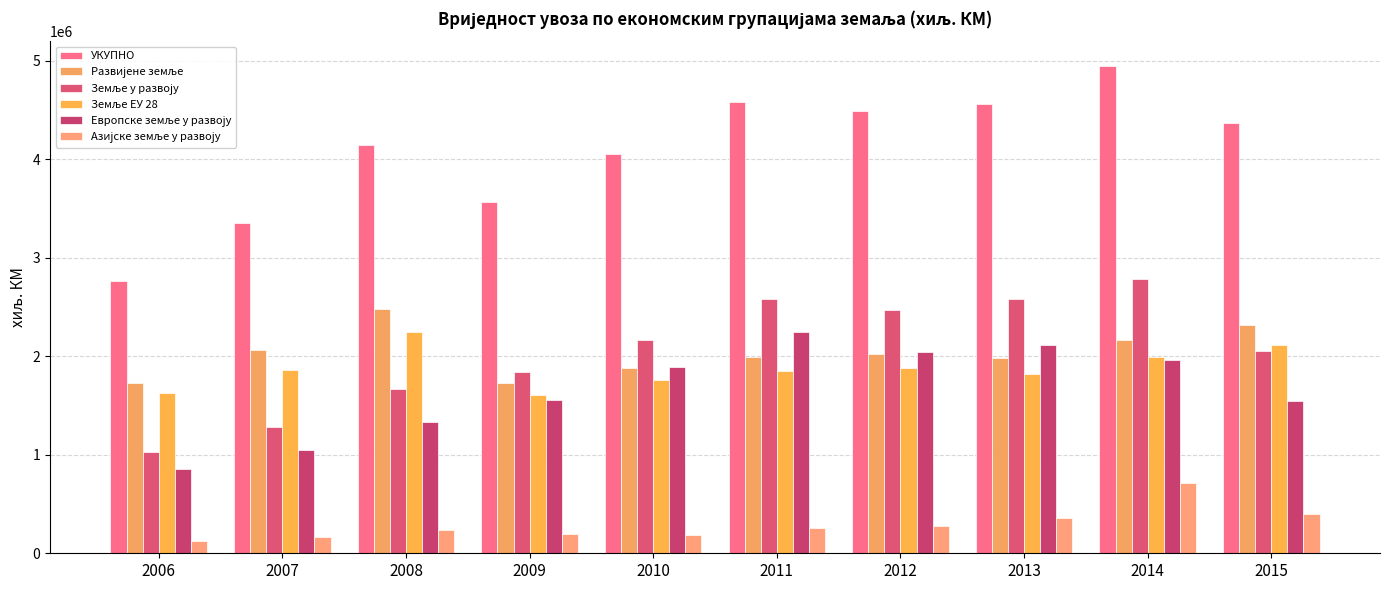

Reading right to left, extract all data points from this chart.

УКУПНО: 4369179	4946061	4557635	4487548	4577526	4053084	3567879	4146519	3347925	2760163
Развијене земље: 2311936	2167764	1979649	2019879	1995647	1884958	1730769	2482075	2063094	1728665
Земље у развоју: 2057242	2778275	2577960	2467615	2581771	2167790	1836409	1663318	1284274	1030359
Земље ЕУ 28: 2115445	1993682	1824069	1875798	1845976	1758225	1607907	2247354	1860456	1627002
Европске земље у развоју: 1547224	1960232	2109615	2046785	2248699	1890678	1556934	1334337	1045382	852382
Азијске земље у развоју: 401151	715099	353127	274839	251762	190044	196443	231920	160866	129282